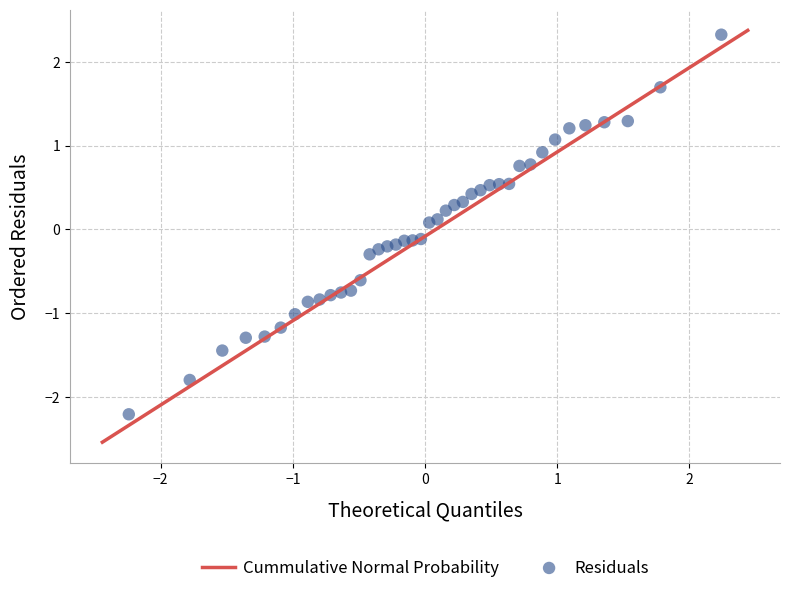

What is the range of X values (max minus min)?

4.5